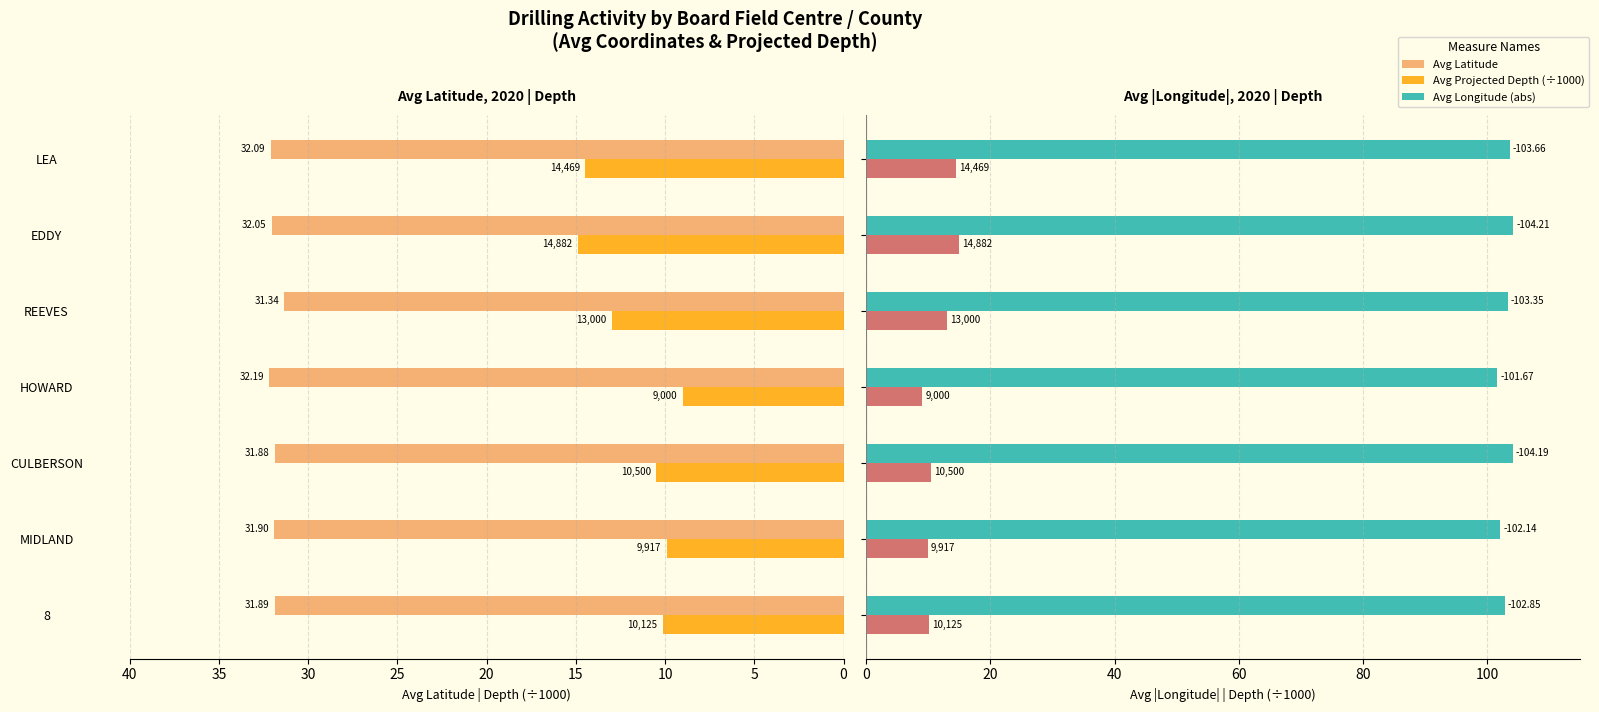

Rank the series at HOWARD from lowest to highest value.

Avg Projected Depth (÷1000), Avg Latitude, Avg Longitude (abs)